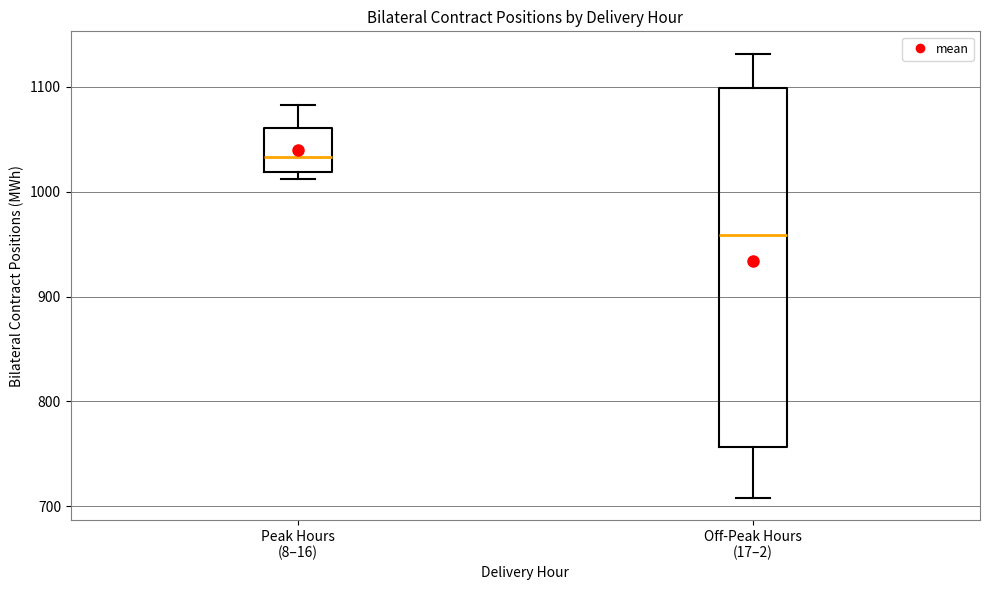

Where does the median line of the box for Off-Peak Hours (17–2) sit on the y-axis? The values are not printed on the chart, so give them approximately, as read against the axis.

960